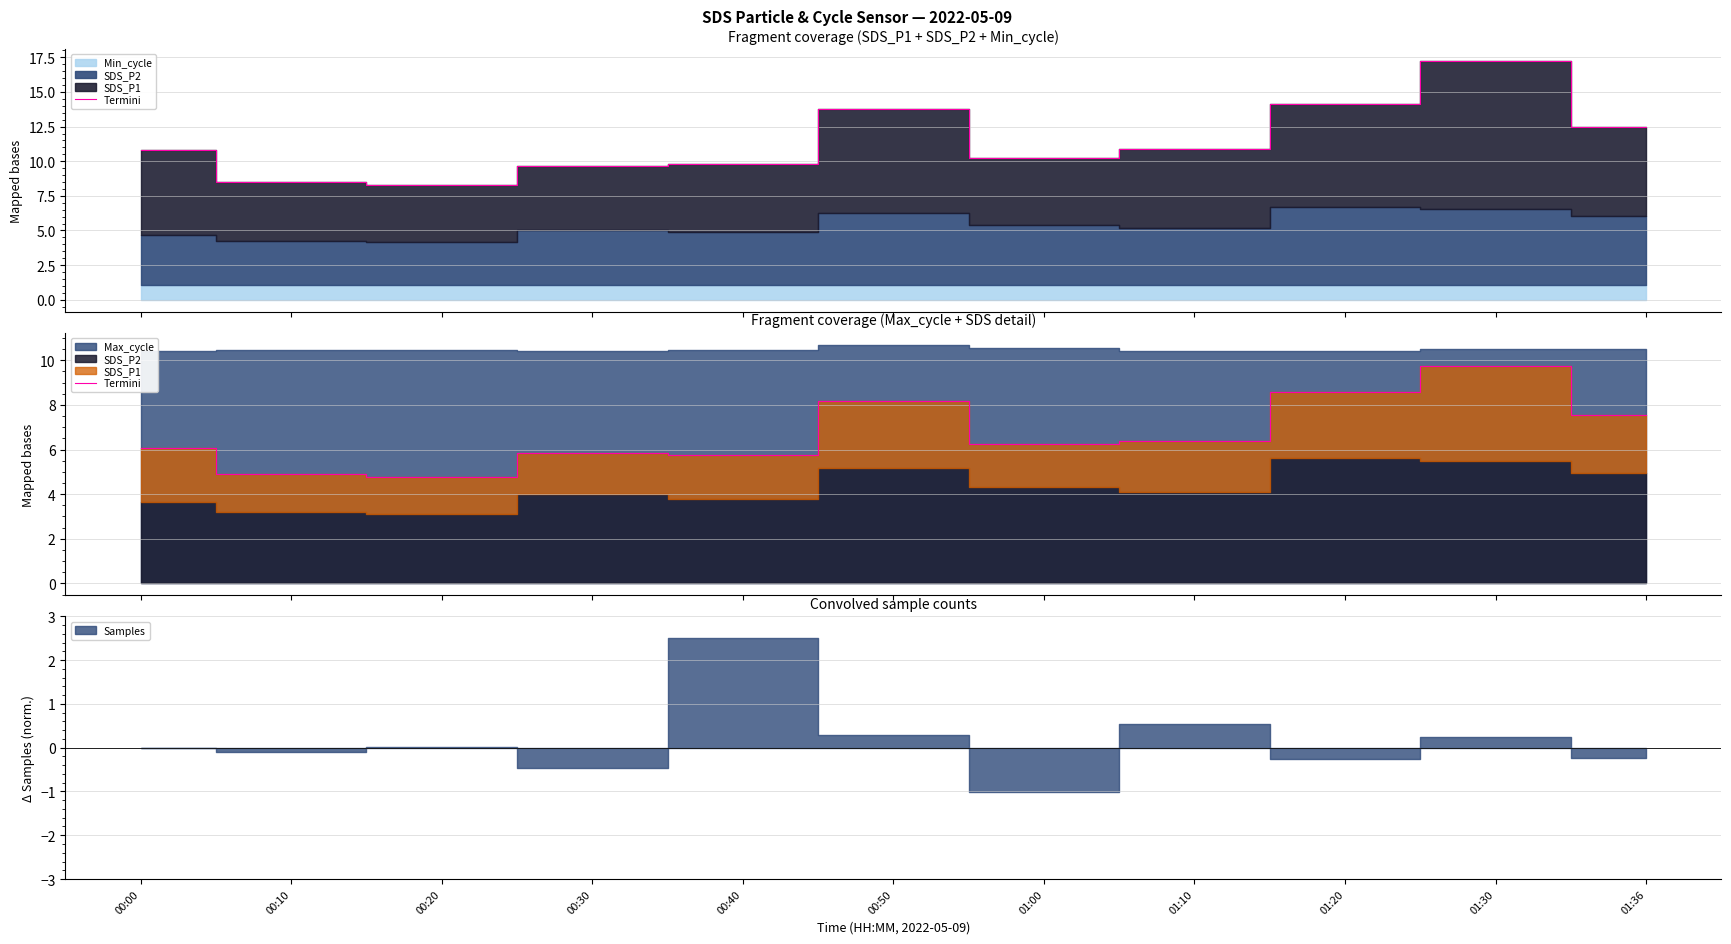

What is the sum of the values at 00:50 and 00:40?

13.9